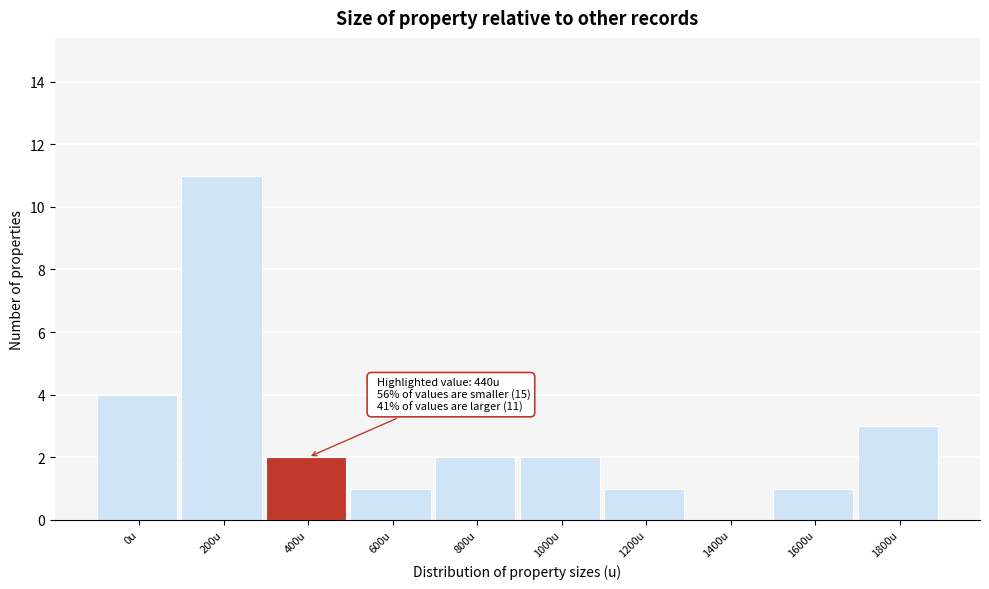

Reading right to left, transcribe all the data shown in this chart.

1800u=3	1600u=1	1400u=0	1200u=1	1000u=2	800u=2	600u=1	400u=2	200u=11	0u=4